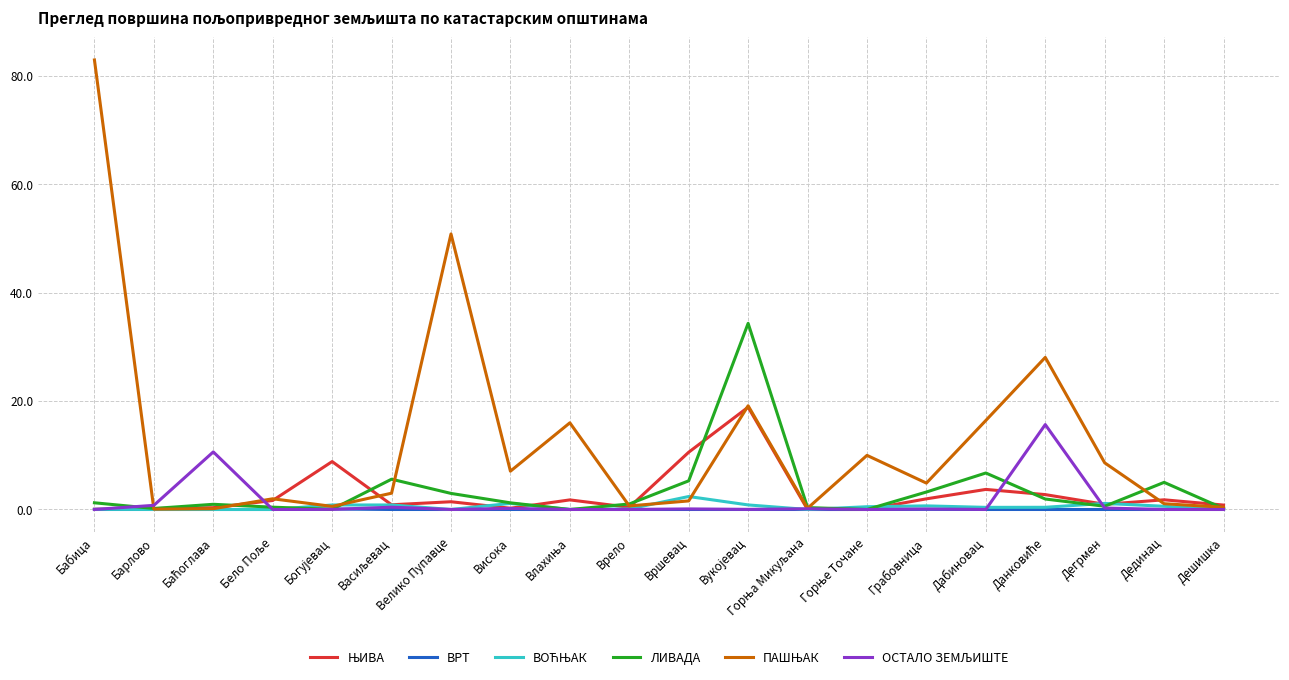

How many lines are shown in the chart?

6